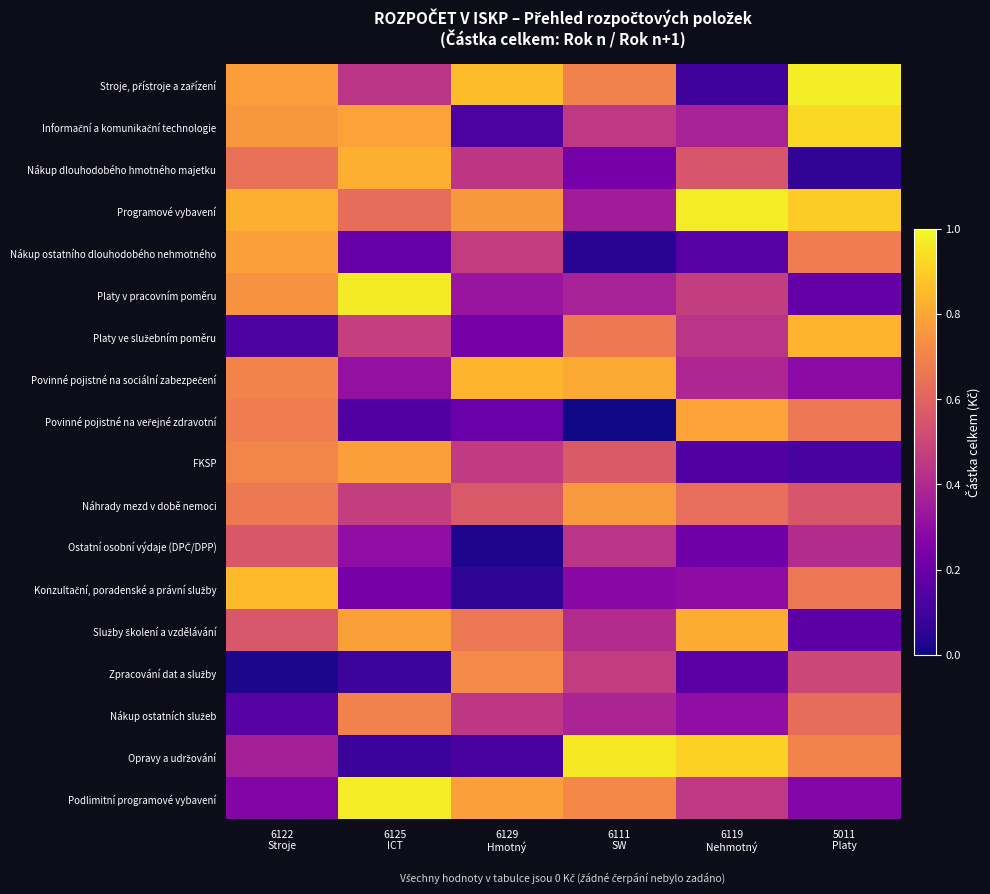

Which label corresponds to the smallest value in the chart?

6111
SW